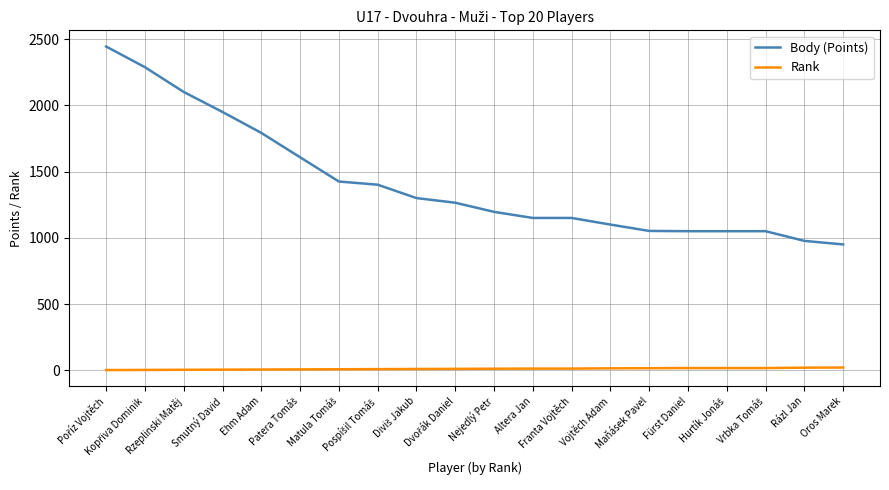

What is the average value of the Rank series?

11